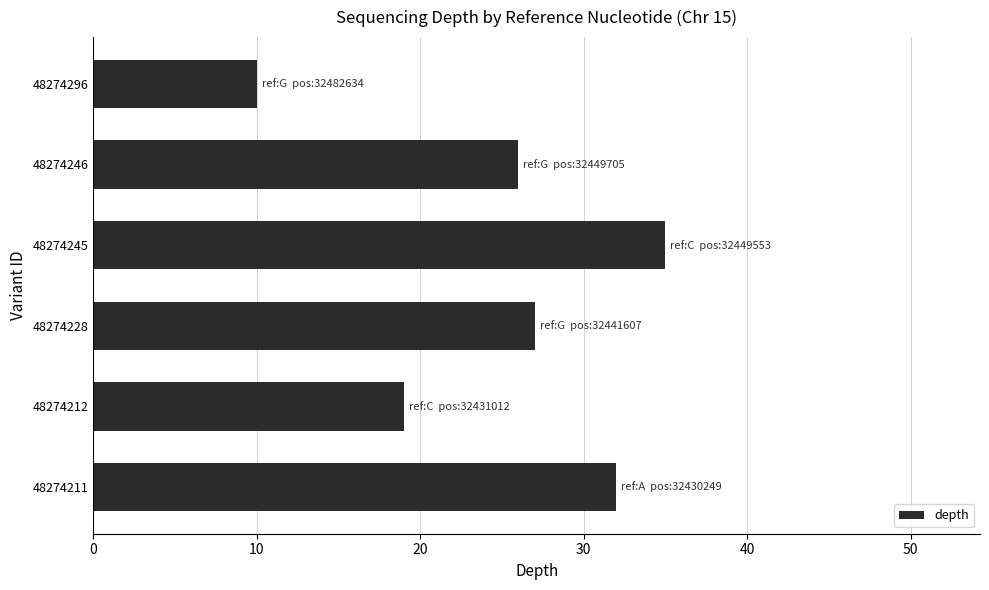

Does the chart contain any negative values?

No